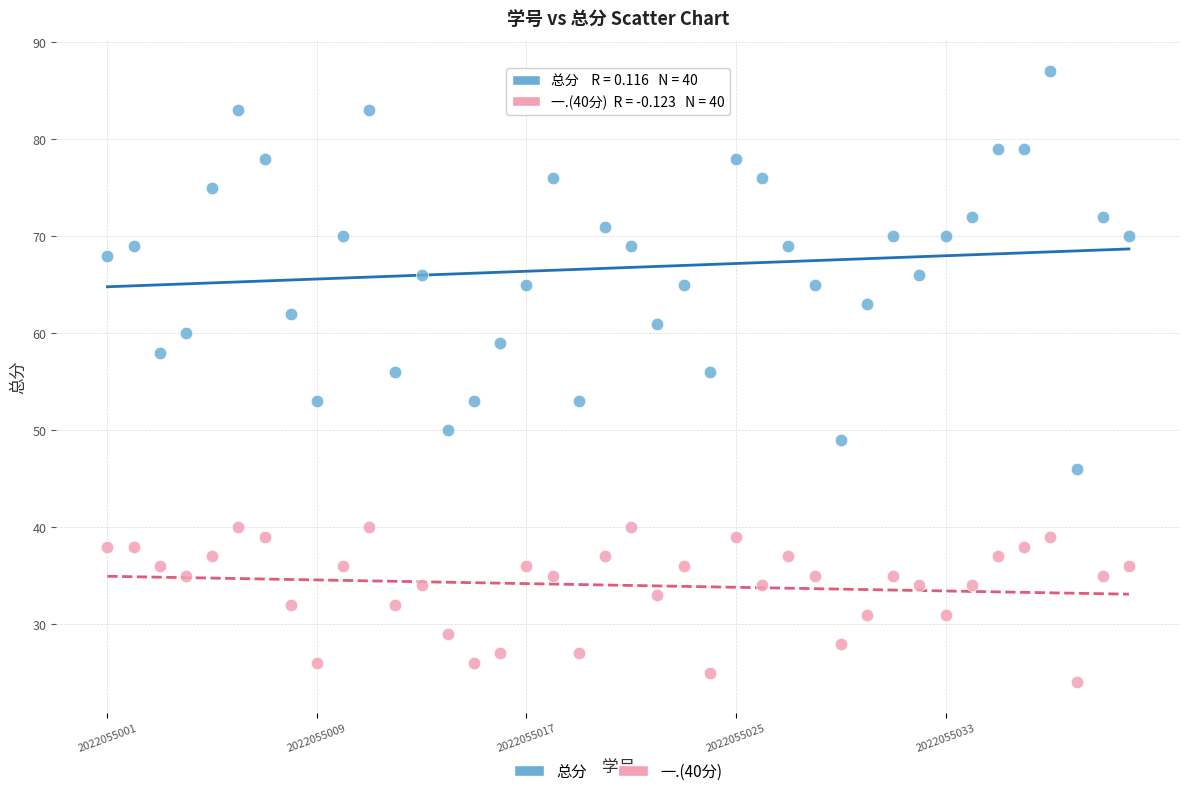

Which series contains the highest Y value?

总分